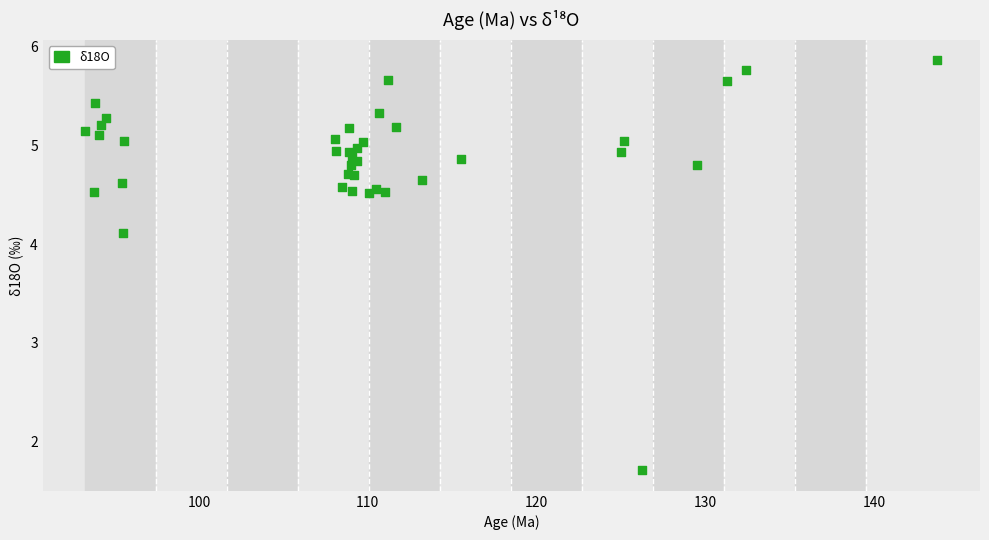

What Y value in the scatter plot is closest to 3?

4.1